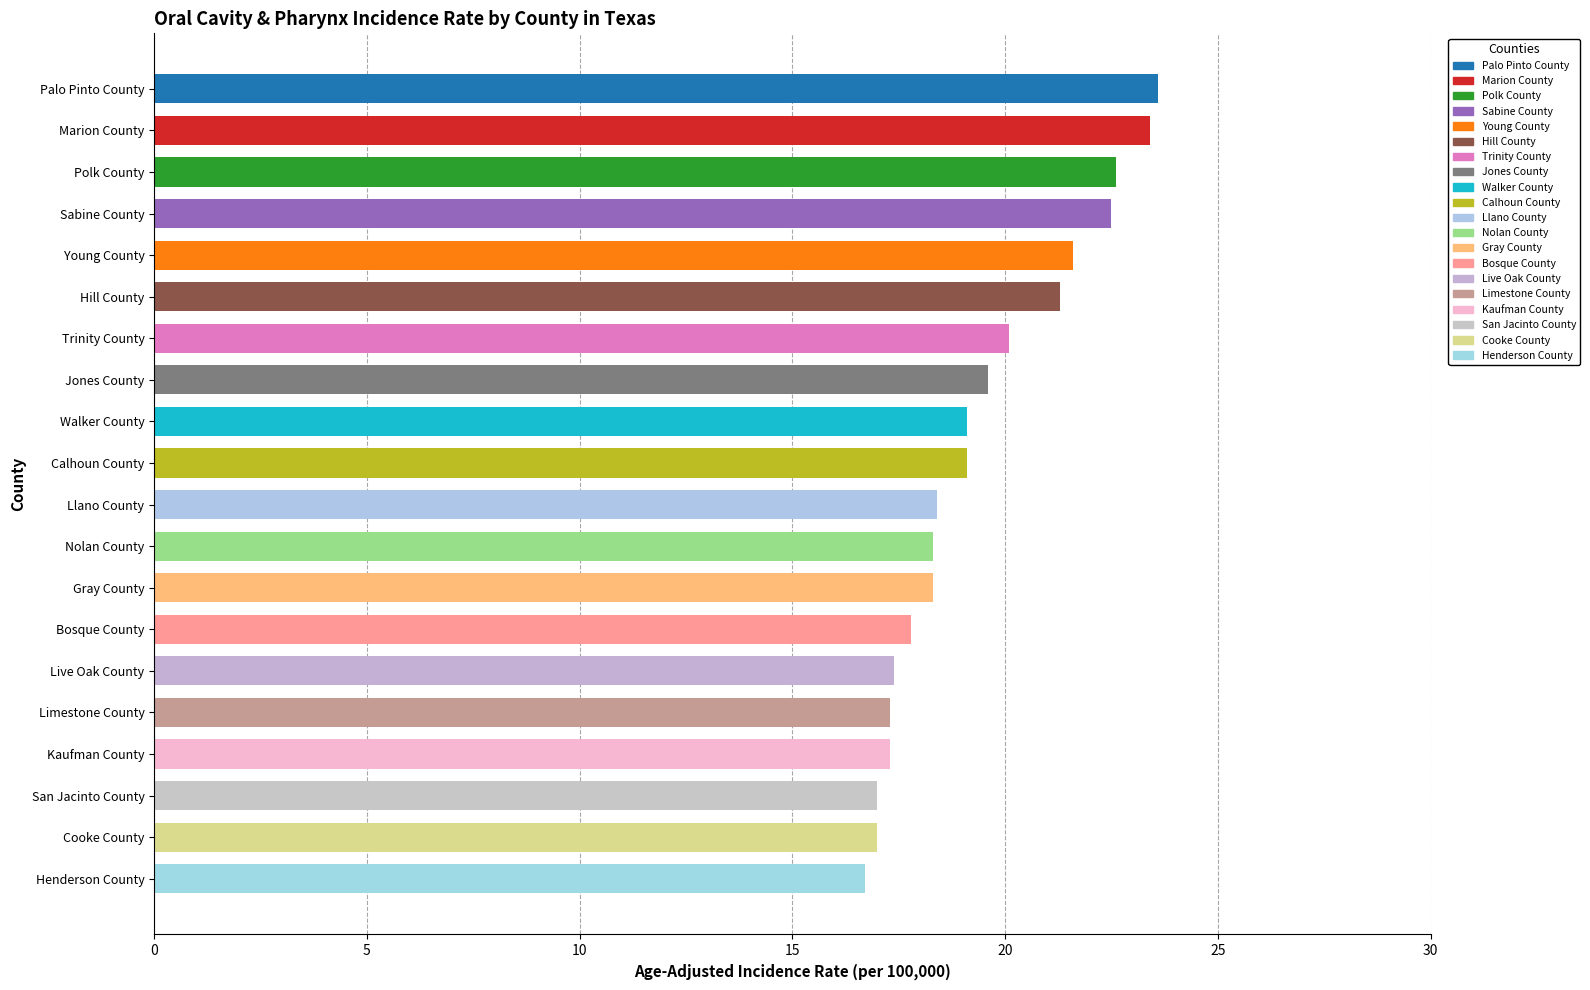

How many bars are there in total?

20